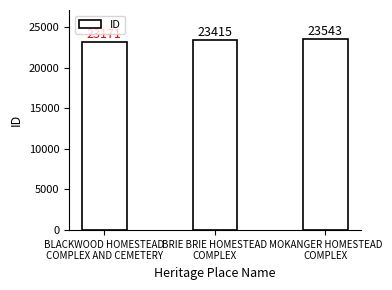

What is the label of the 1st bar from the right?

MOKANGER HOMESTEAD
COMPLEX